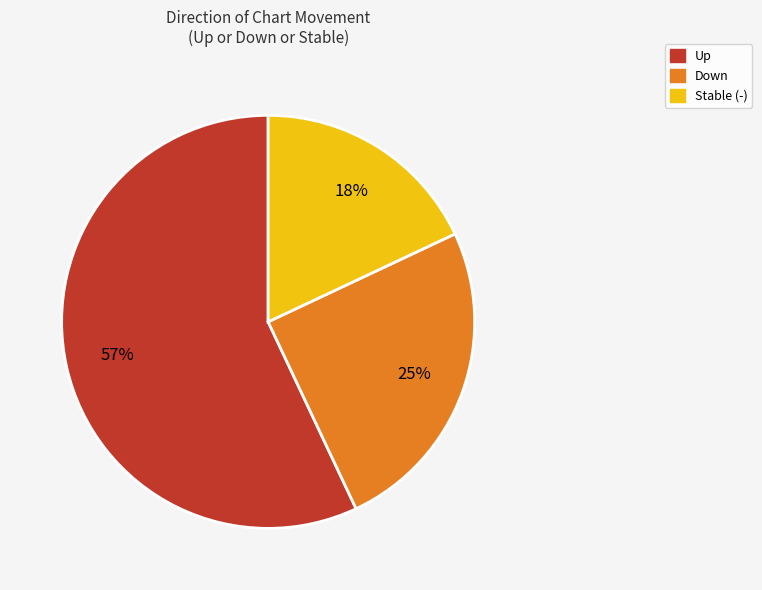

Does any single category account for the majority?

Yes